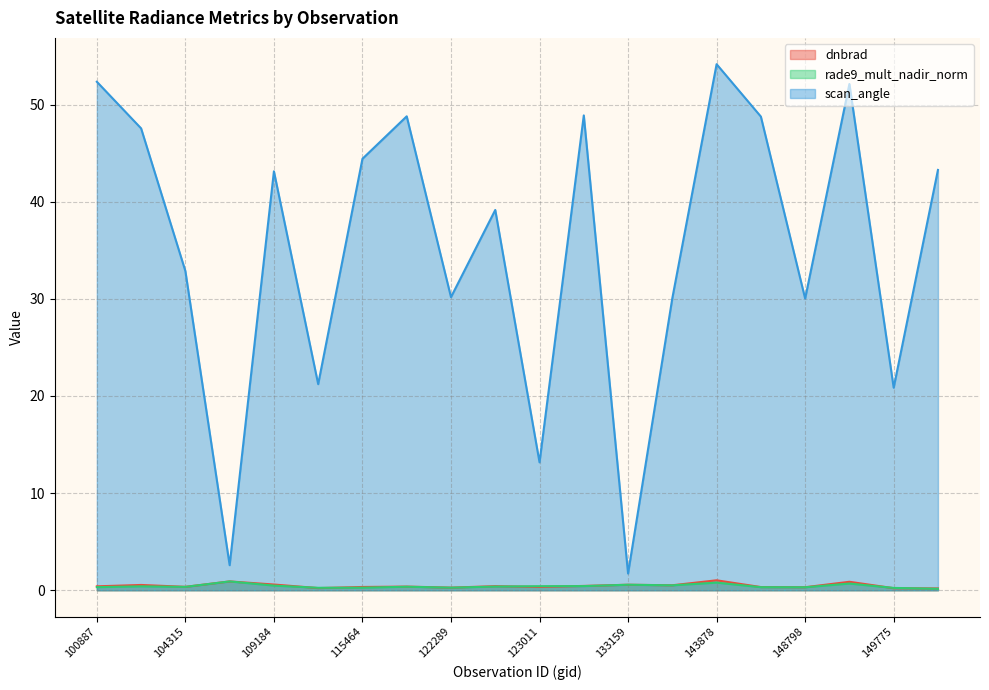

What is the lowest value of the rade9_mult_nadir_norm series?

0.2